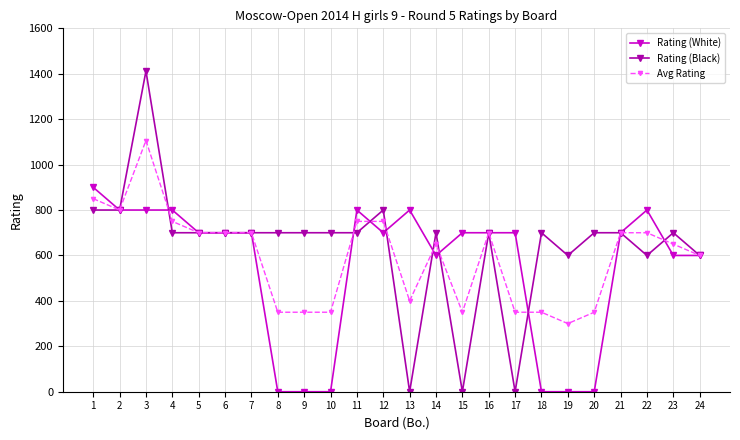

What are all the series names shown in the legend?

Rating (White), Rating (Black), Avg Rating